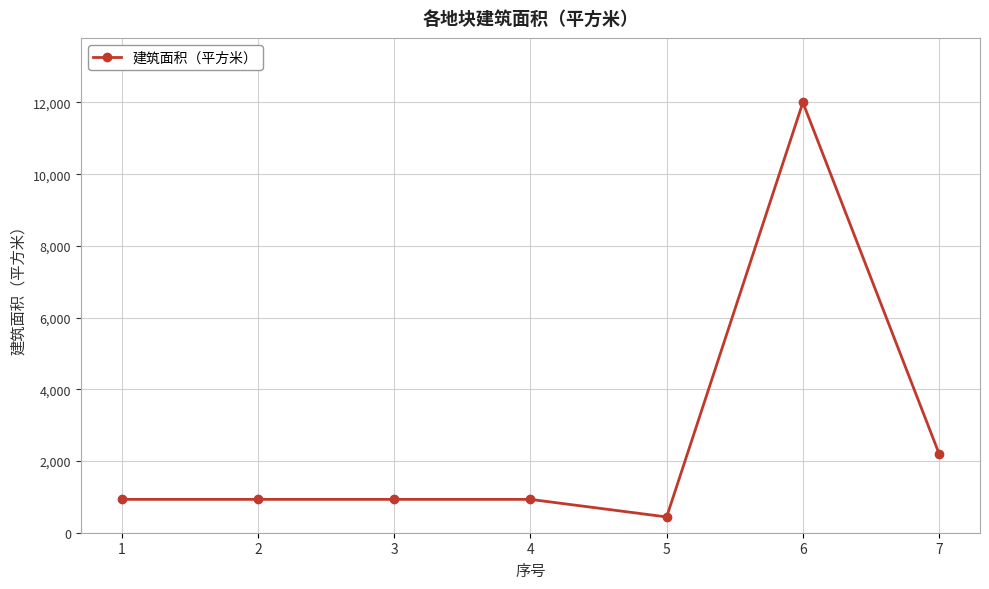

How many categories are shown in the chart?

7